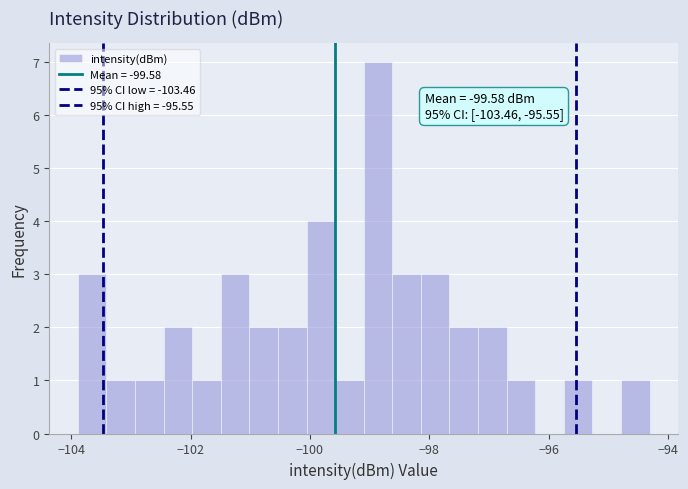

Read against the x-axis, roughly where is the centre of the tallest bar?

-98.8